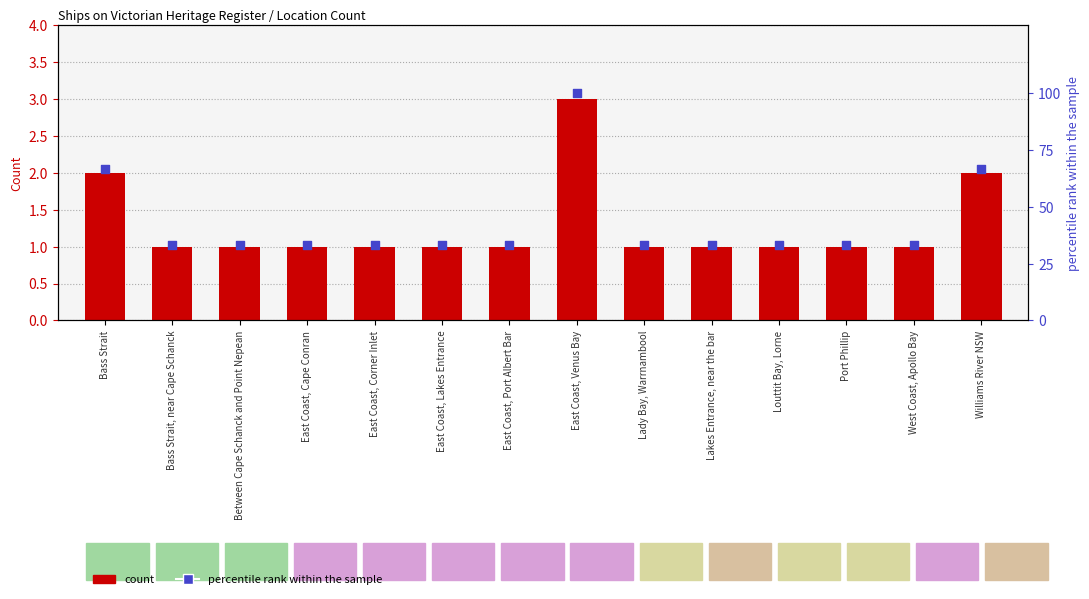

What are all the series names shown in the legend?

count, percentile rank within the sample